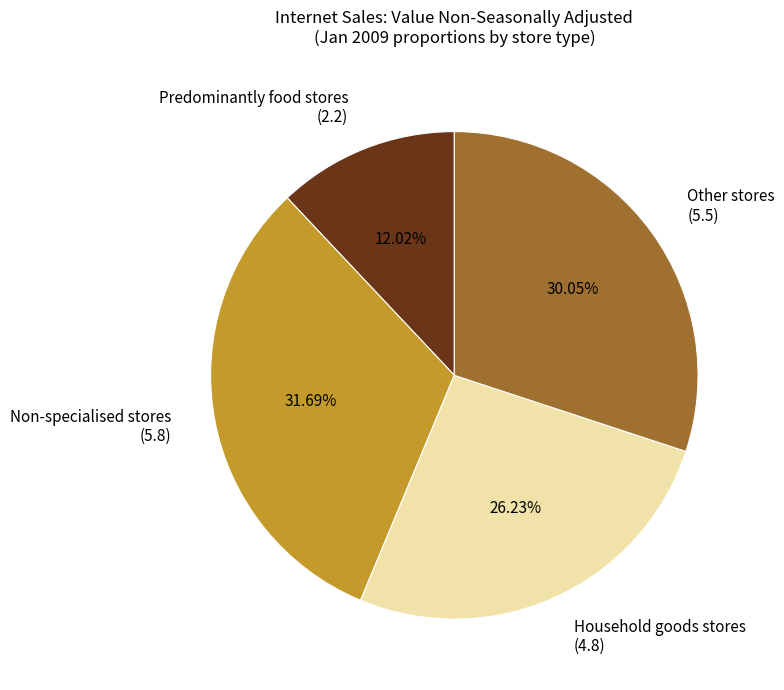

Is there any slice that represents more than half of the pie?

No